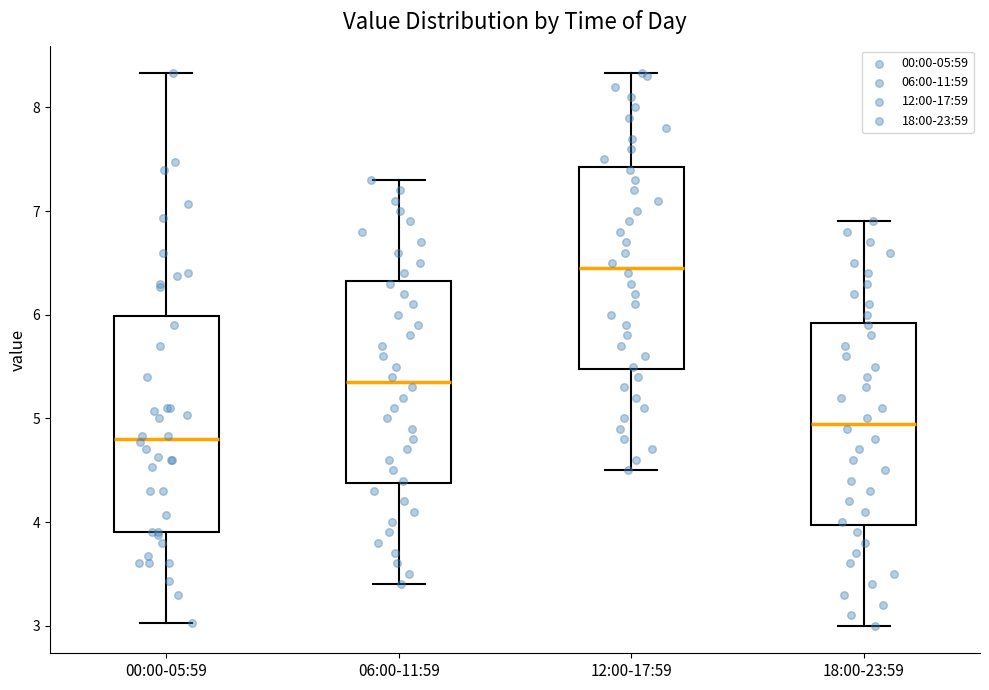

Where does the lower whisker of the box for 18:00-23:59 end on the y-axis? The values are not printed on the chart, so give them approximately, as read against the axis.

3.0